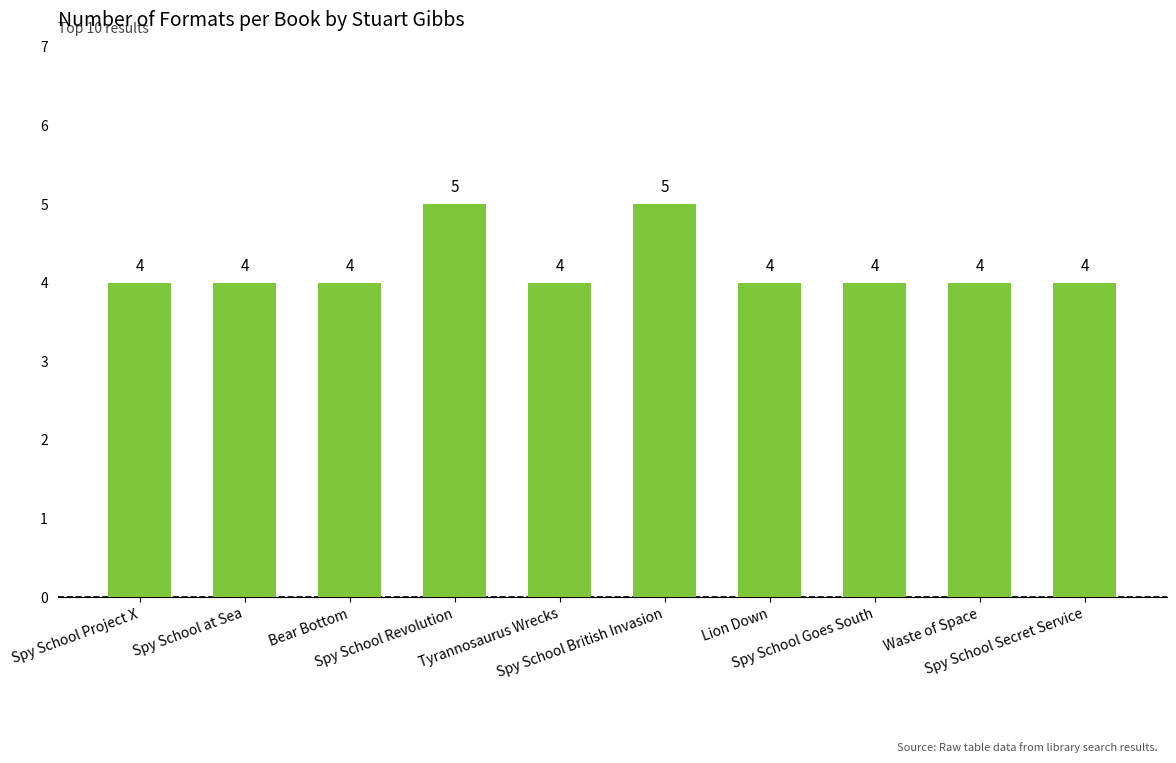

Count the values in the range 4 to 5.

10